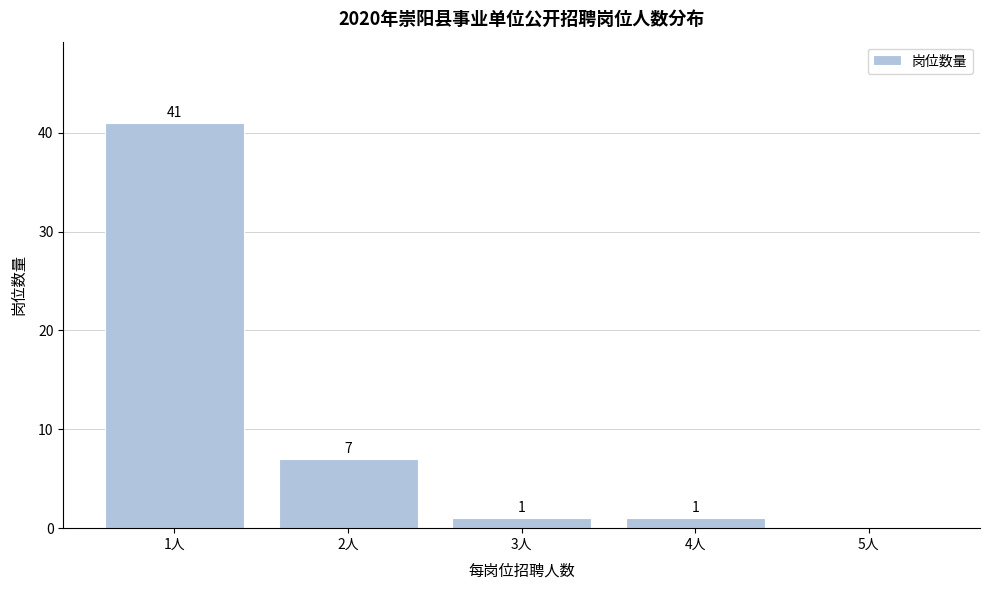

Reading right to left, transcribe all the data shown in this chart.

5人=0	4人=1	3人=1	2人=7	1人=41